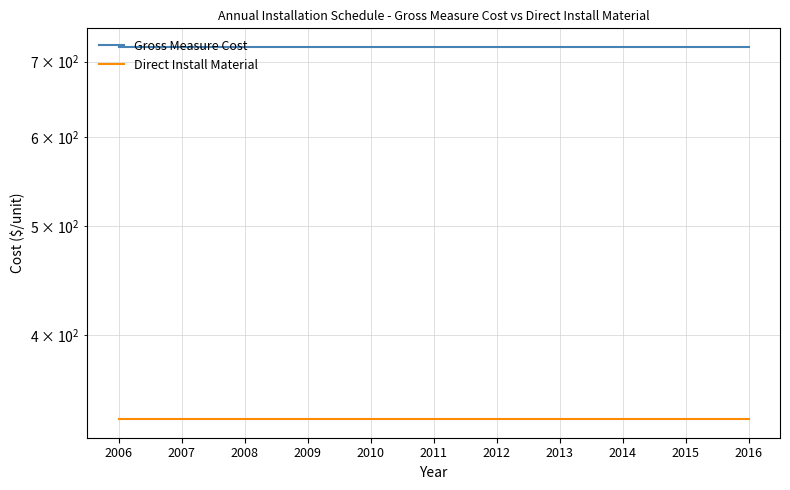

The value of Gross Measure Cost at 2016 is 445.1. True or false?

False